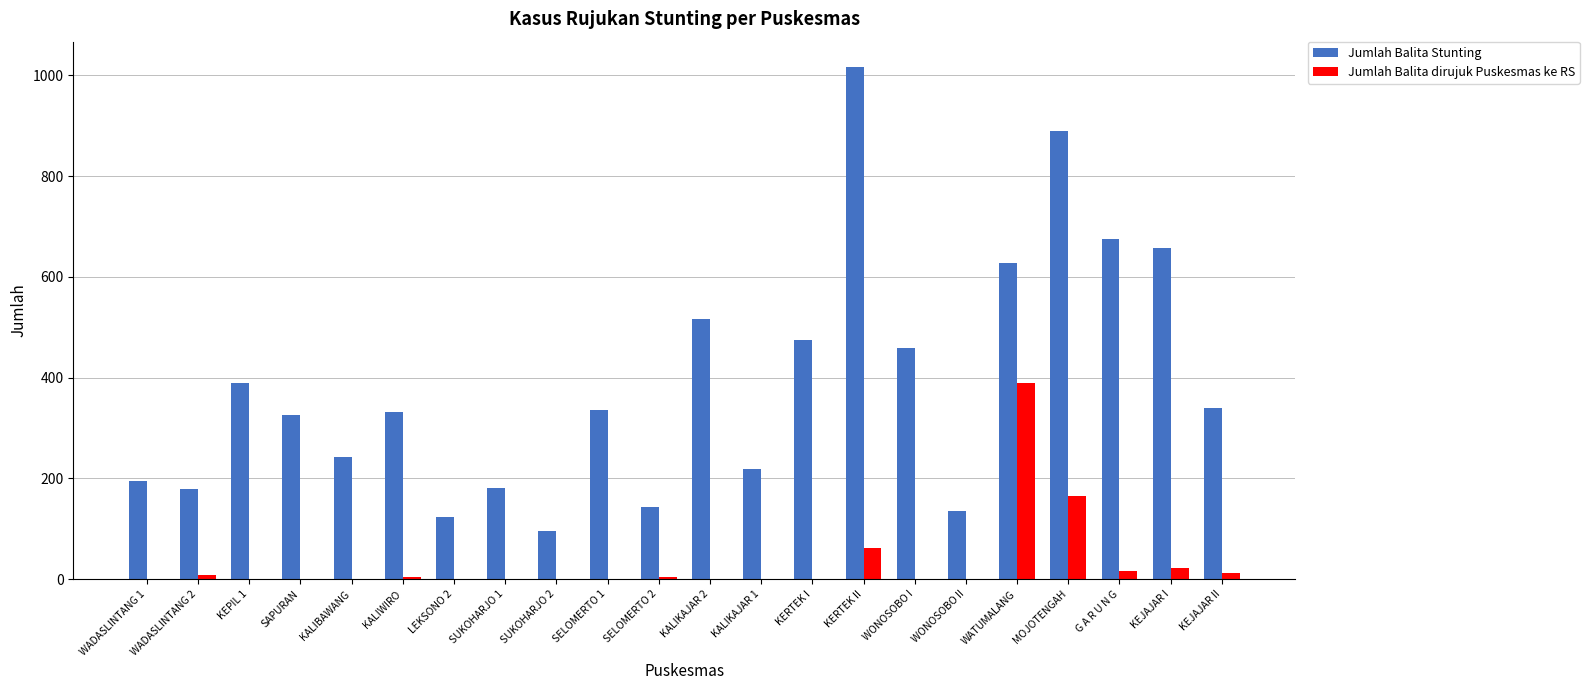

Is it true that Jumlah Balita Stunting equals 31 at LEKSONO 2?

False